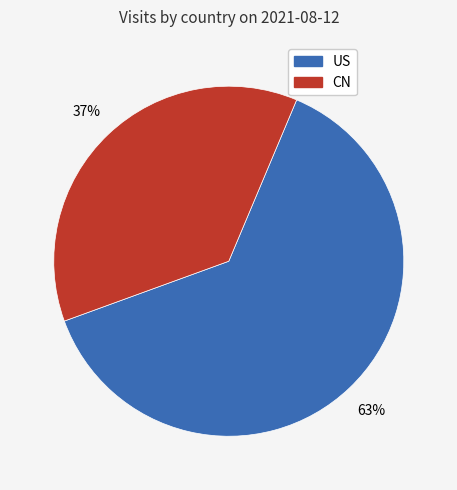

Count the number of slices in the pie.

2